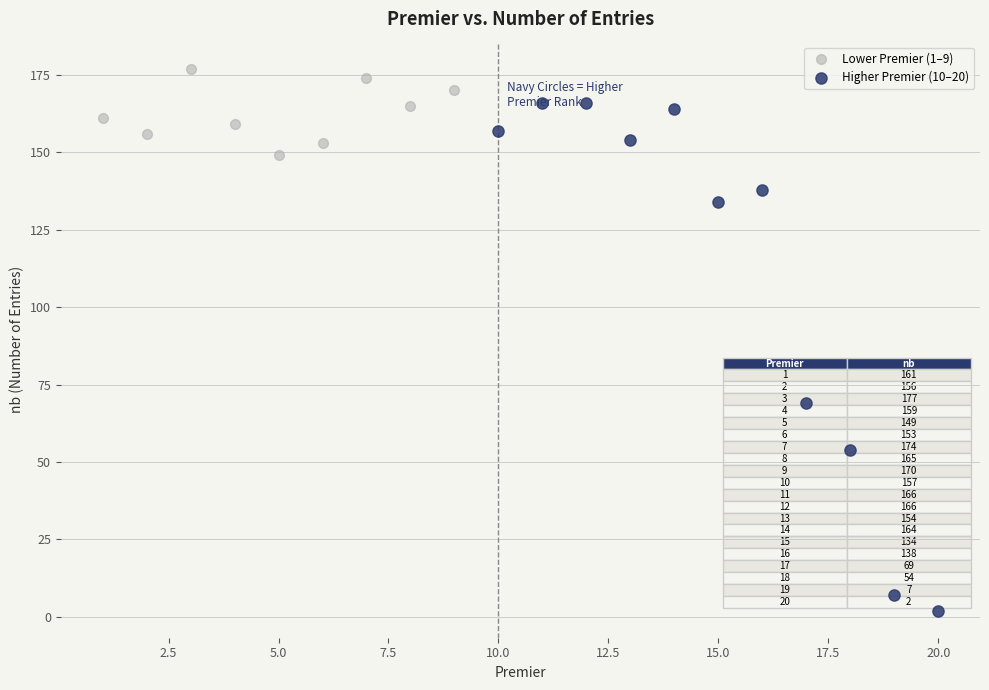

Which series has the largest Y range (max minus min)?

Higher Premier (10–20)